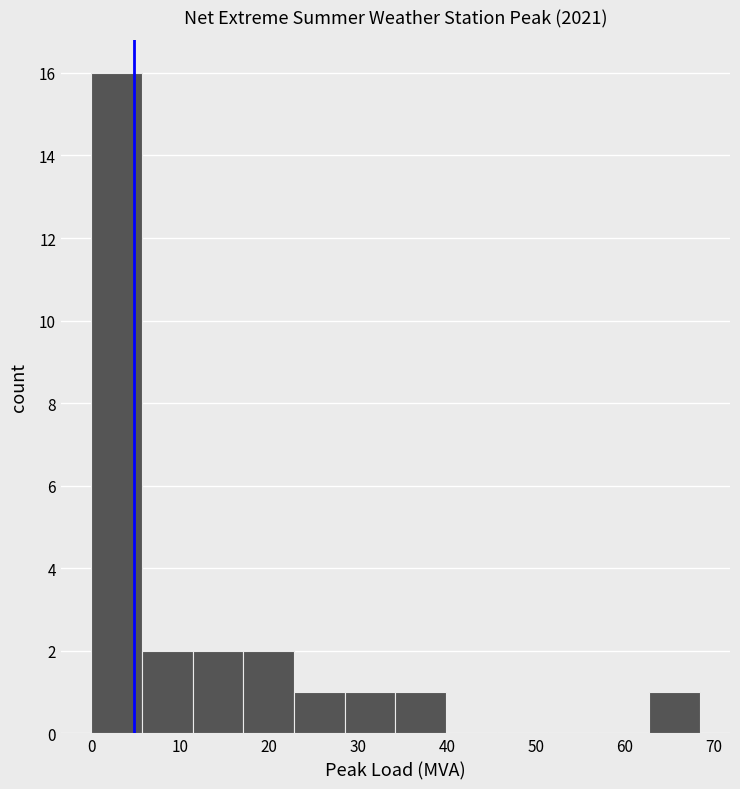

Reading left to right, list every bar in this chart as the range it spans on the x-axis followed by its height. Neither the bar edges nor the heights are printed on the chart, so give them approximately, as read against the axes.

0.0 to 5.7: 16
5.7 to 11.4: 2
11.4 to 17.1: 2
17.1 to 22.8: 2
22.8 to 28.5: 1
28.5 to 34.2: 1
34.2 to 39.9: 1
39.9 to 45.6: 0
45.6 to 51.3: 0
51.3 to 57.0: 0
57.0 to 62.7: 0
62.7 to 68.4: 1